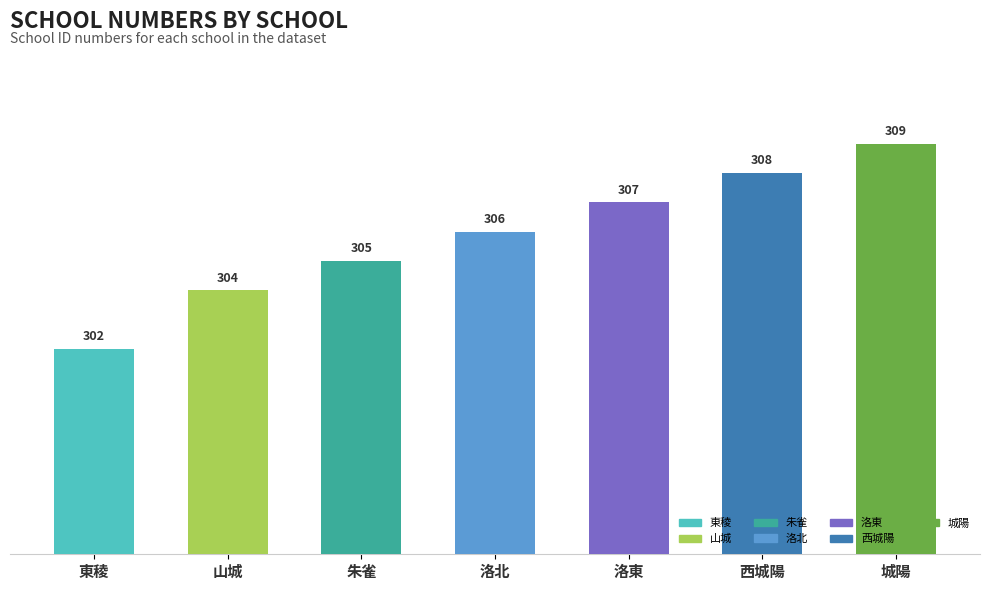

Reading left to right, what are all the values shown in this chart?

東稜=302	山城=304	朱雀=305	洛北=306	洛東=307	西城陽=308	城陽=309